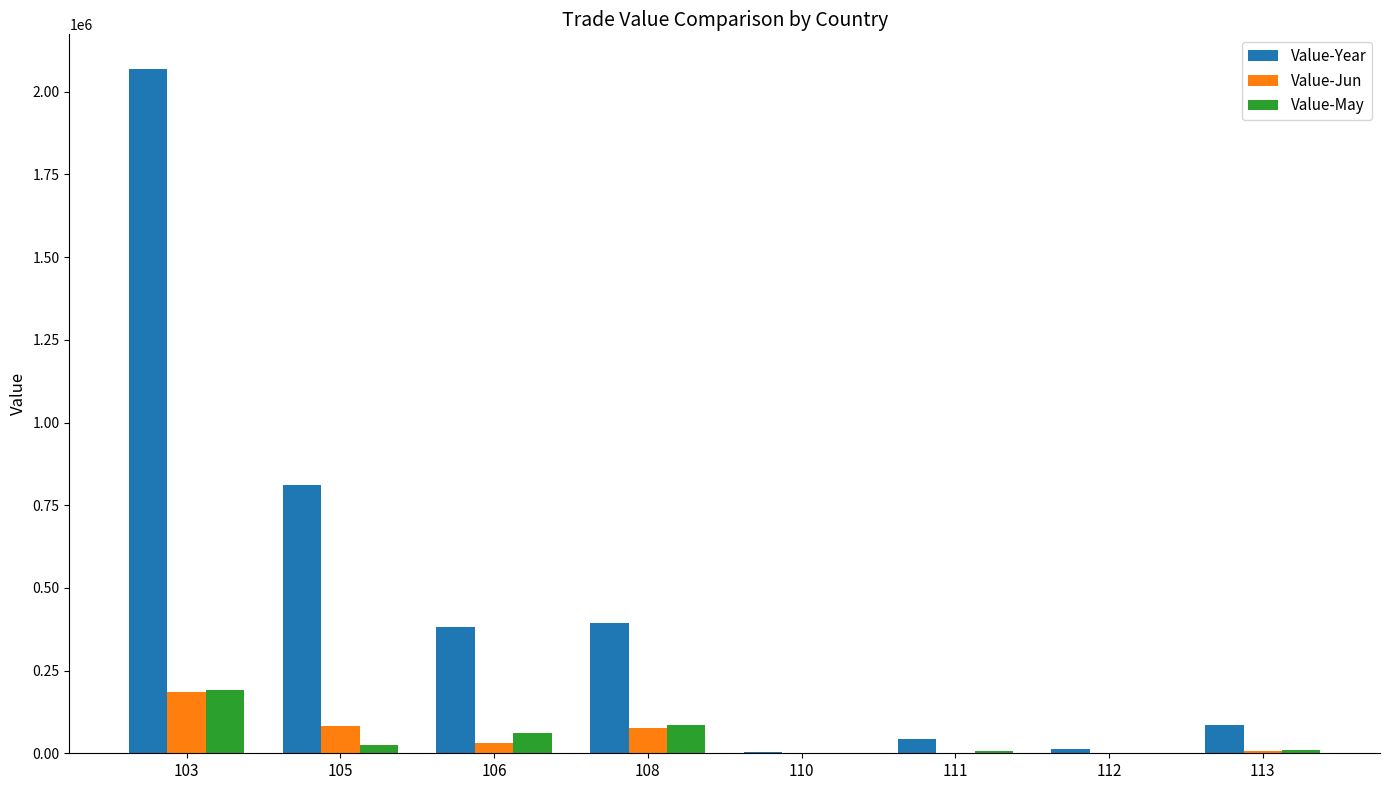

Between 103 and 110, which series saw the biggest shift?

Value-Year